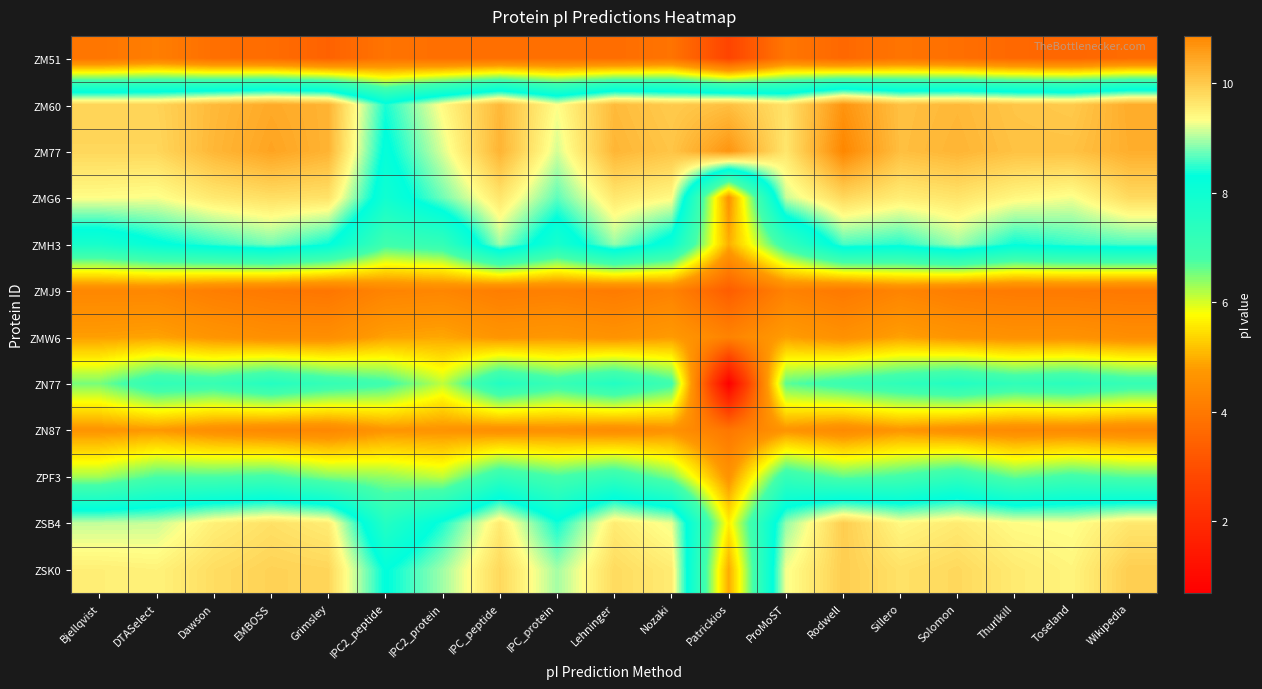

Which series has the largest range (max minus min)?

ZN77